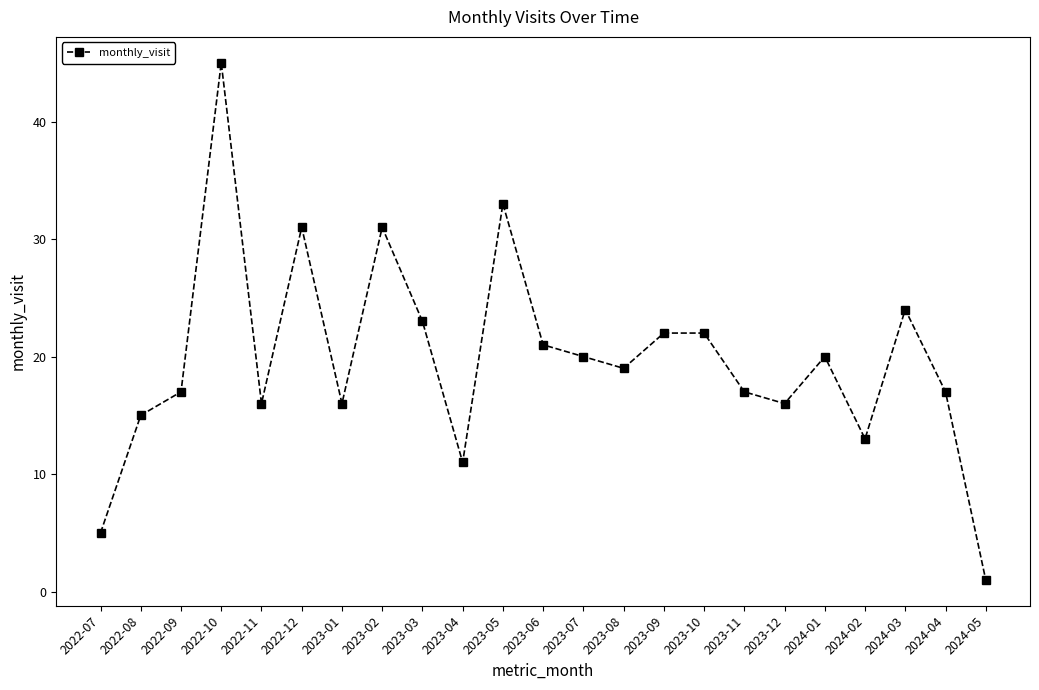

What position from the right is 2023-11?

7